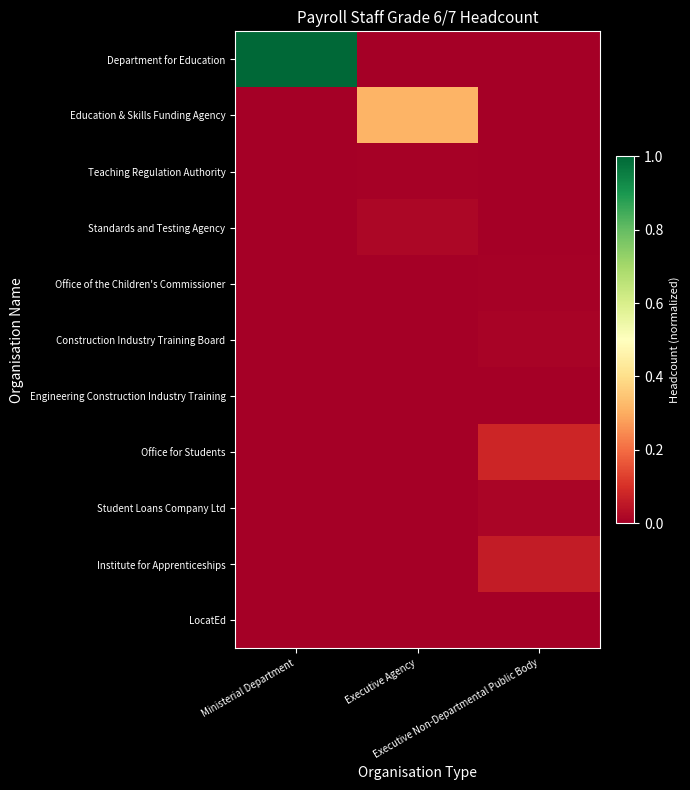

Reading left to right, what are all the values shown in this chart?

Department for Education: Ministerial Department=1.0	Executive Agency=0.0	Executive Non-Departmental Public Body=0.0
Education & Skills Funding Agency: Ministerial Department=0.0	Executive Agency=0.3	Executive Non-Departmental Public Body=0.0
Teaching Regulation Authority: Ministerial Department=0.0	Executive Agency=0.0	Executive Non-Departmental Public Body=0.0
Standards and Testing Agency: Ministerial Department=0.0	Executive Agency=0.0	Executive Non-Departmental Public Body=0.0
Office of the Children's Commissioner: Ministerial Department=0.0	Executive Agency=0.0	Executive Non-Departmental Public Body=0.0
Construction Industry Training Board: Ministerial Department=0.0	Executive Agency=0.0	Executive Non-Departmental Public Body=0.0
Engineering Construction Industry Training: Ministerial Department=0.0	Executive Agency=0.0	Executive Non-Departmental Public Body=0.0
Office for Students: Ministerial Department=0.0	Executive Agency=0.0	Executive Non-Departmental Public Body=0.1
Student Loans Company Ltd: Ministerial Department=0.0	Executive Agency=0.0	Executive Non-Departmental Public Body=0.0
Institute for Apprenticeships: Ministerial Department=0.0	Executive Agency=0.0	Executive Non-Departmental Public Body=0.1
LocatEd: Ministerial Department=0.0	Executive Agency=0.0	Executive Non-Departmental Public Body=0.0